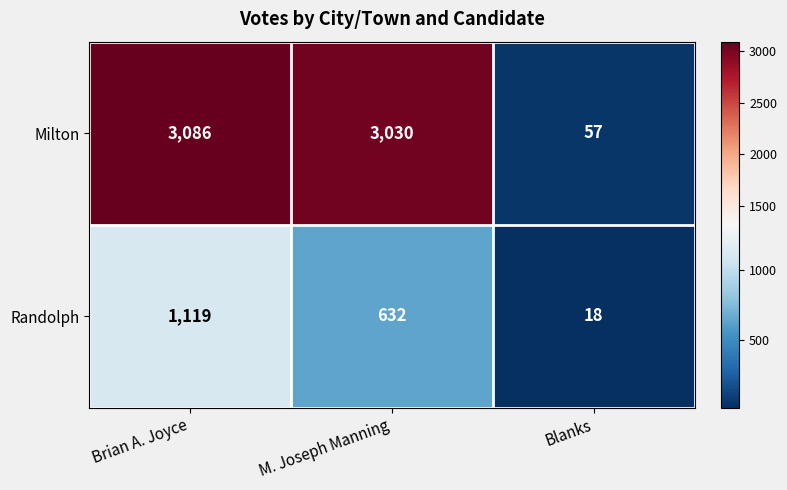

Is it true that Milton equals 3086 at Brian A. Joyce?

True